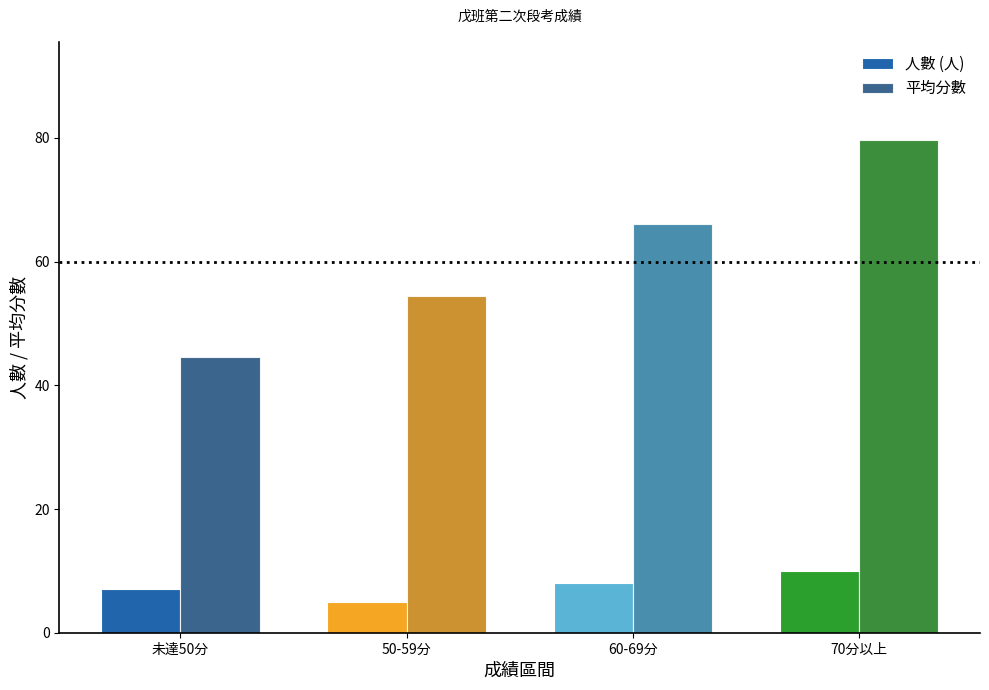

List the series in order of their peak value, highest first.

平均分數, 人數 (人)